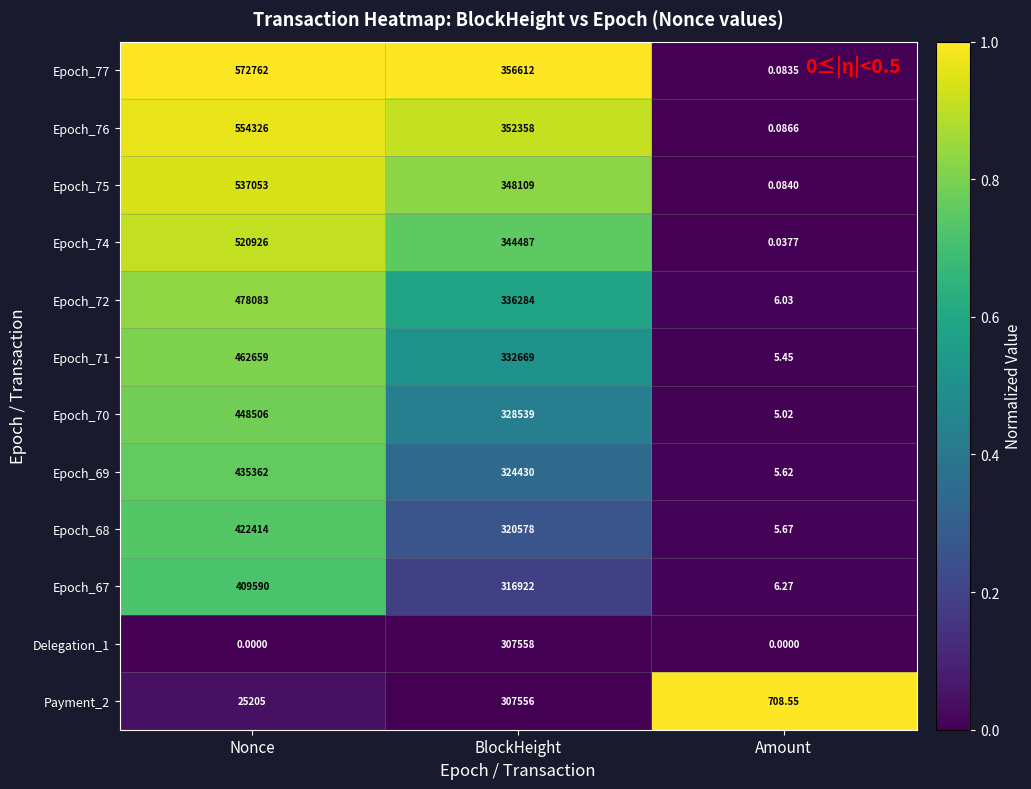

At which category is the sum across all series the highest?

Nonce